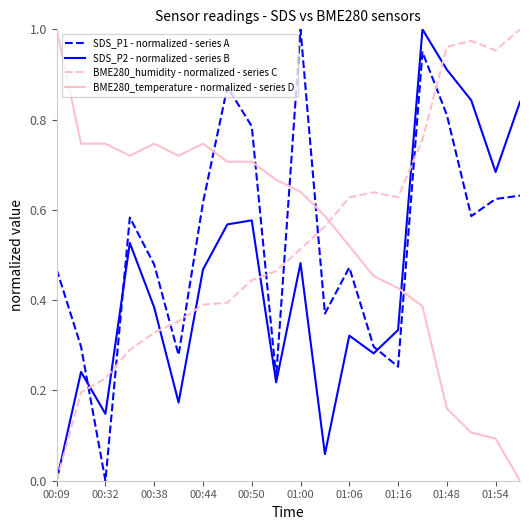

Which series ends up on top after the final intersection of BME280_temperature - normalized - series D and BME280_humidity - normalized - series C?

BME280_humidity - normalized - series C